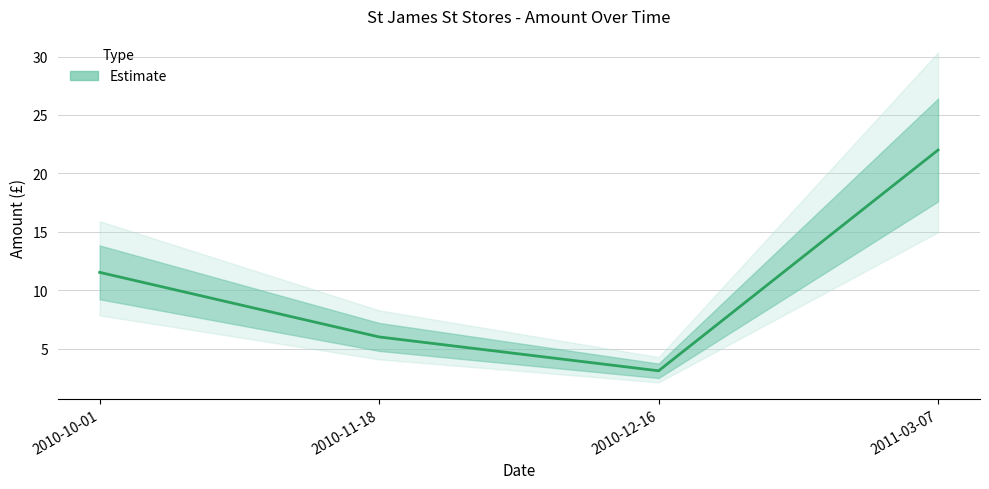

What is the sum of all values?

42.6